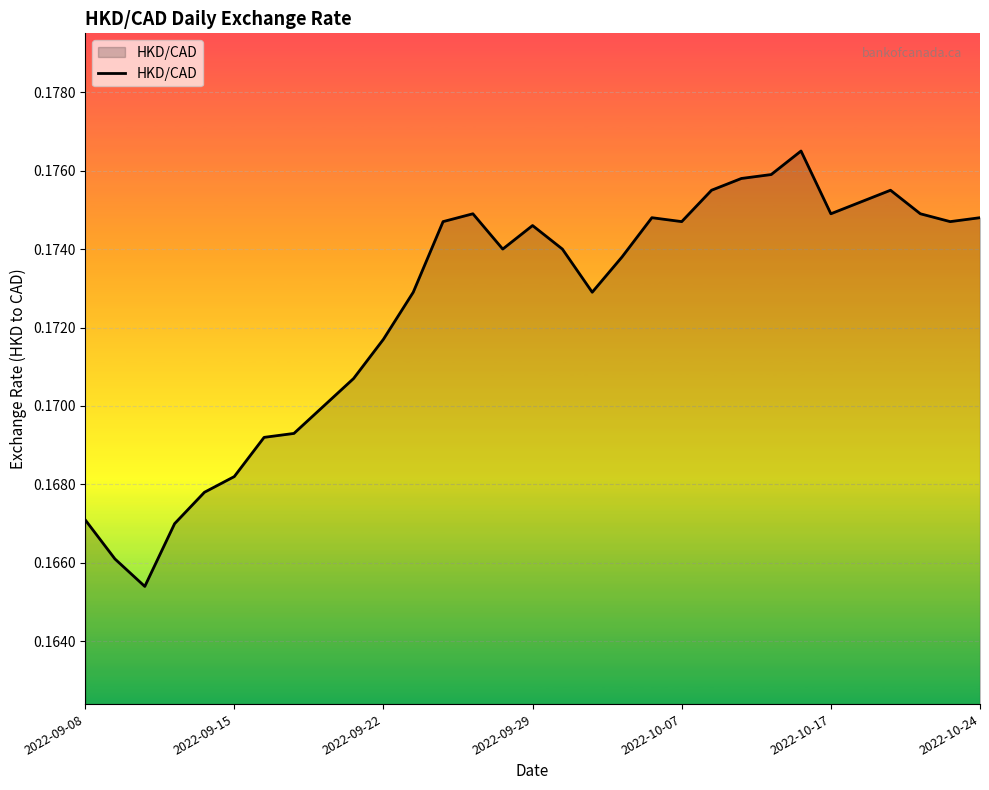

How many values are between 0 and 1?

31